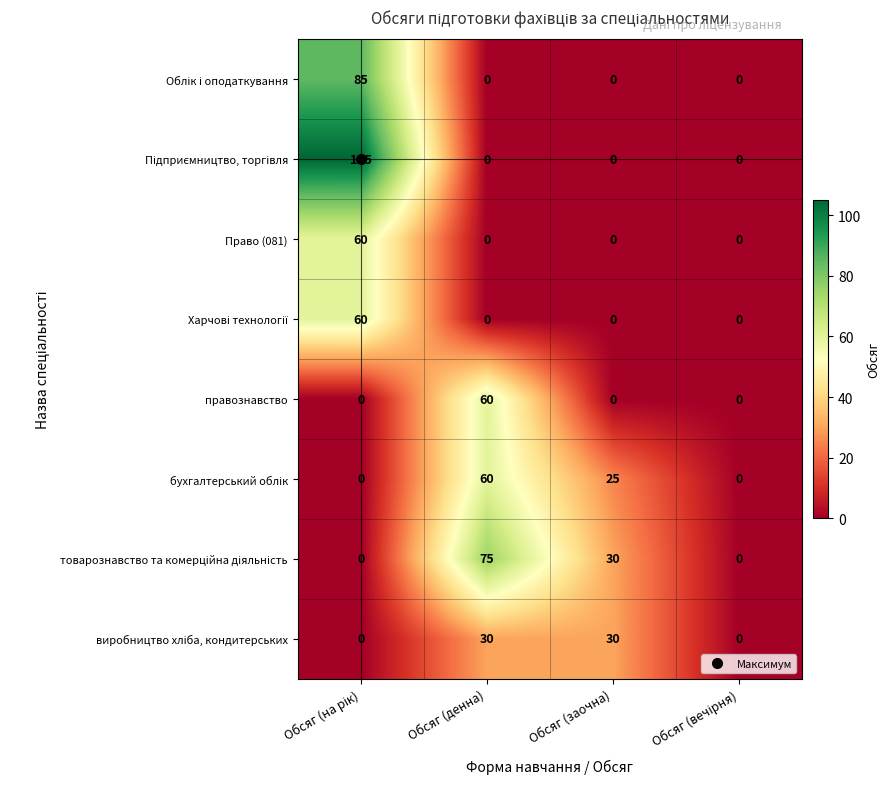

The value of правознавство at Обсяг (заочна) is -33. True or false?

False